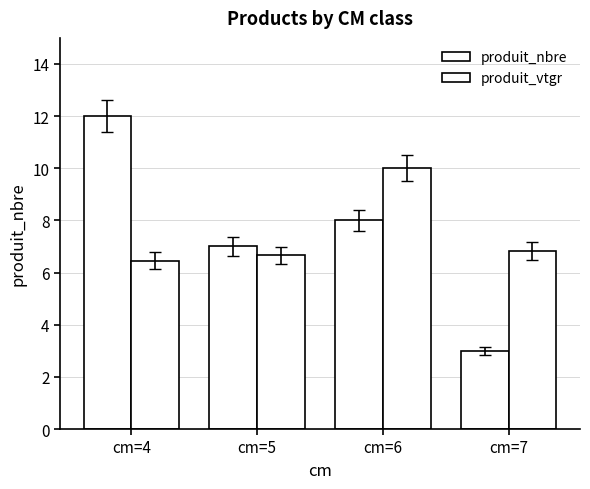

Reading left to right, what are all the values shown in this chart?

produit_nbre: 12.0	7.0	8.0	3.0
produit_vtgr: 6.5	6.7	10.0	6.8